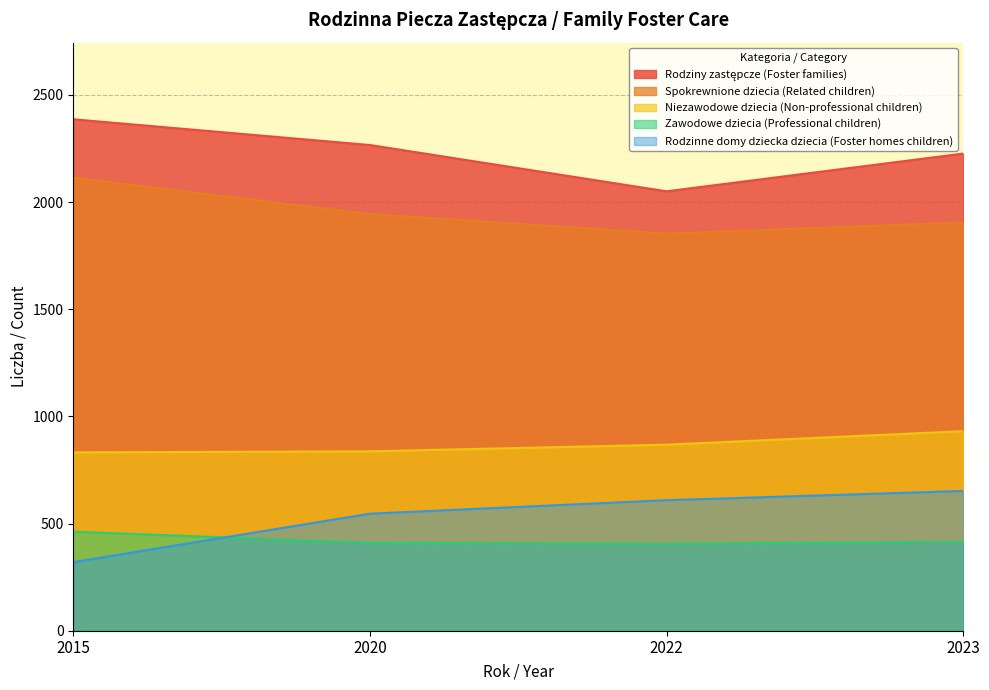

Which category has the lowest value across all series?

2015